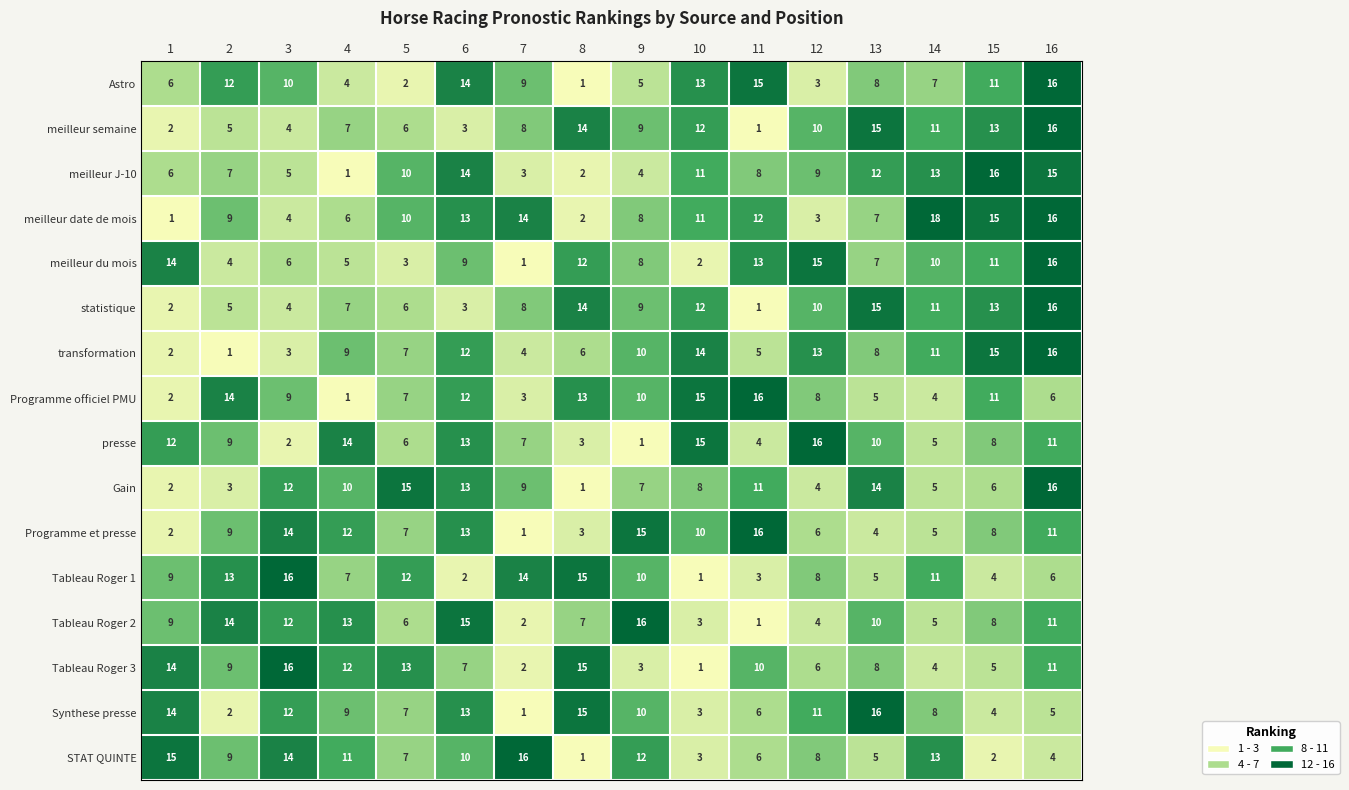

What is the sum of the Tableau Roger 1 values at 14 and 7?

25